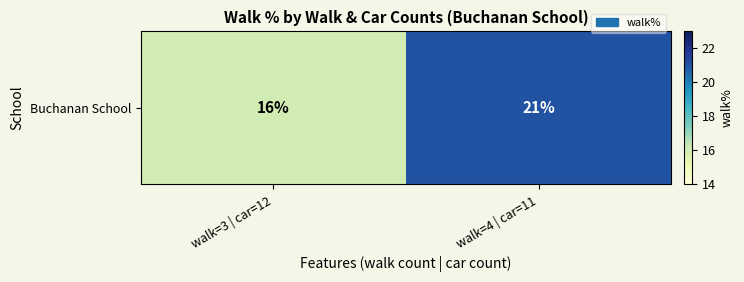

Reading left to right, what are all the values shown in this chart?

16	21